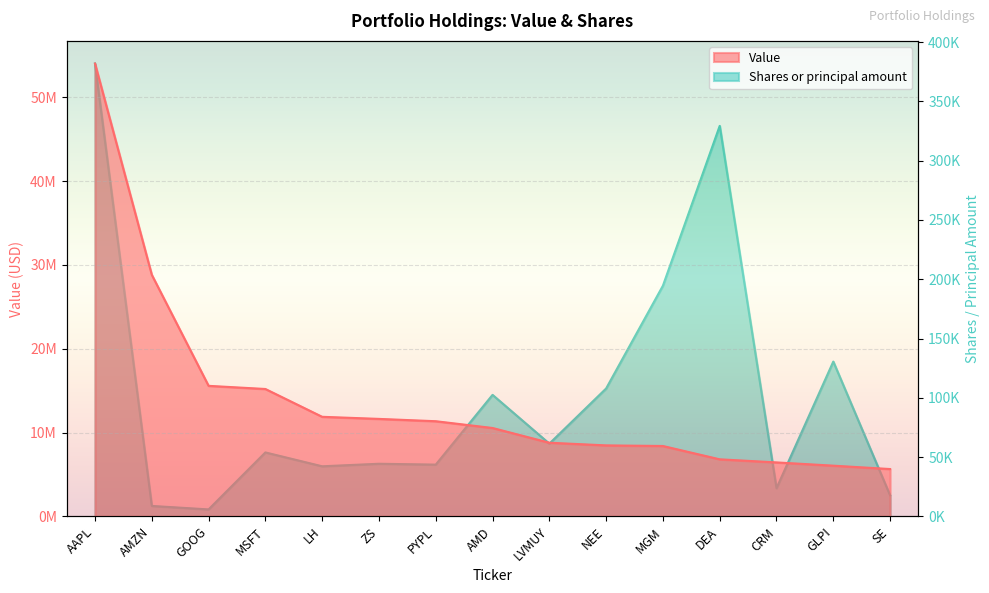

How many values in the Shares or principal amount series are below 53917?

7